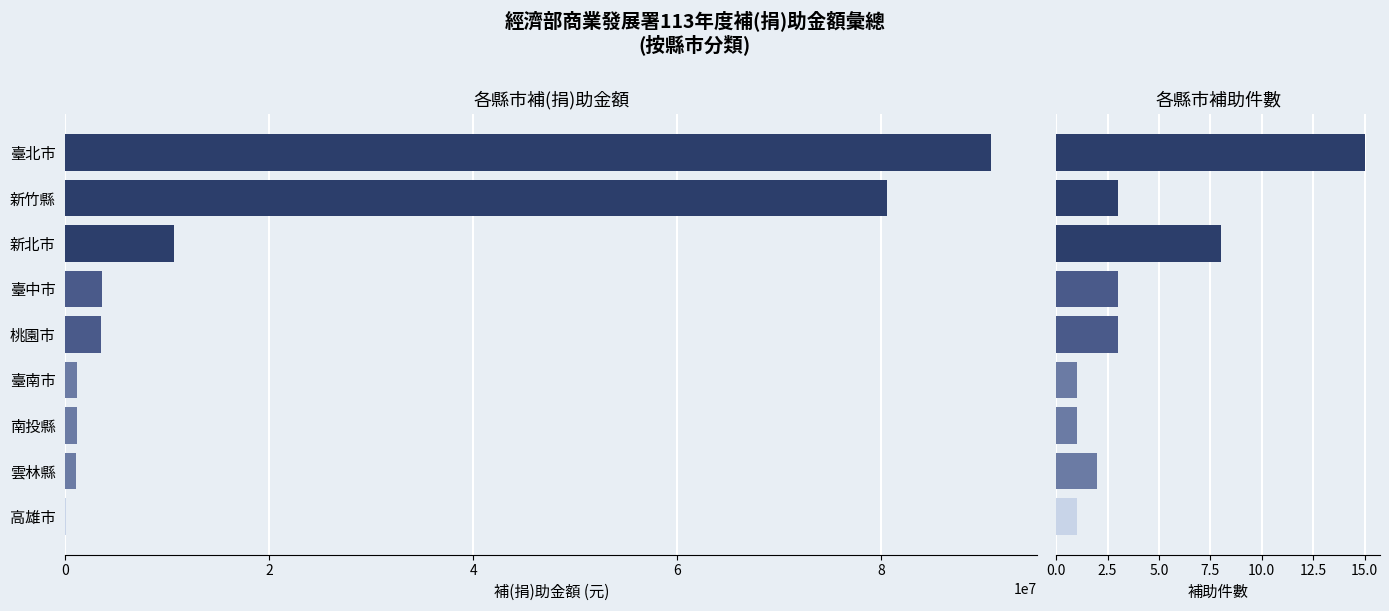

List the series in order of their peak value, lowest first.

補助件數, 補(捐)助金額